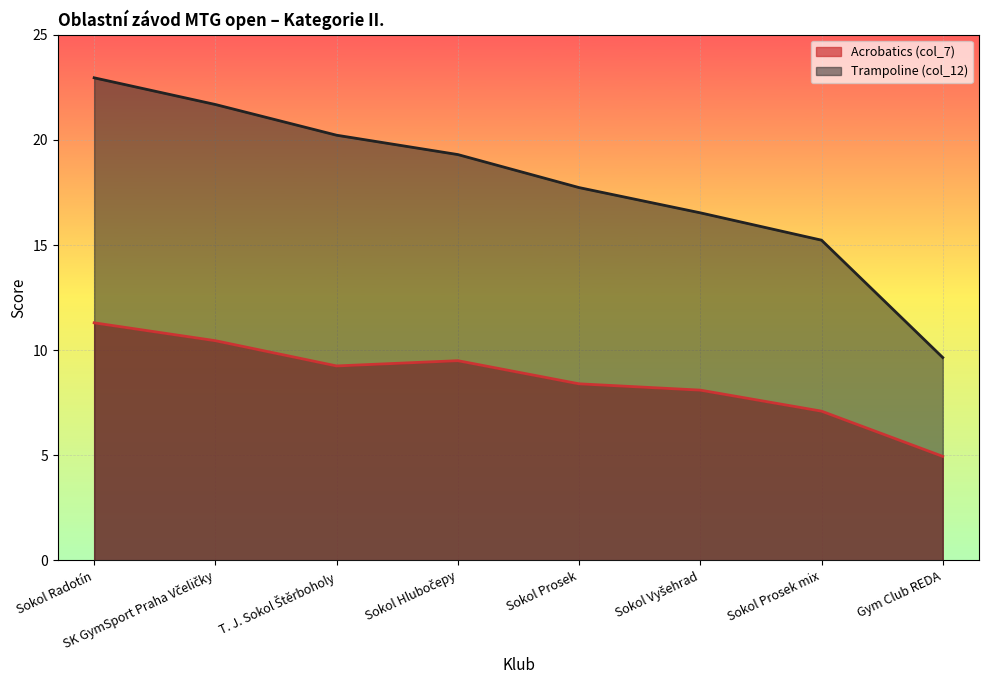

Reading right to left, transcribe all the data shown in this chart.

Acrobatics (col_7): 5.0	7.1	8.1	8.4	9.5	9.2	10.4	11.3
Trampoline (col_12): 9.7	15.2	16.5	17.7	19.3	20.2	21.7	22.9